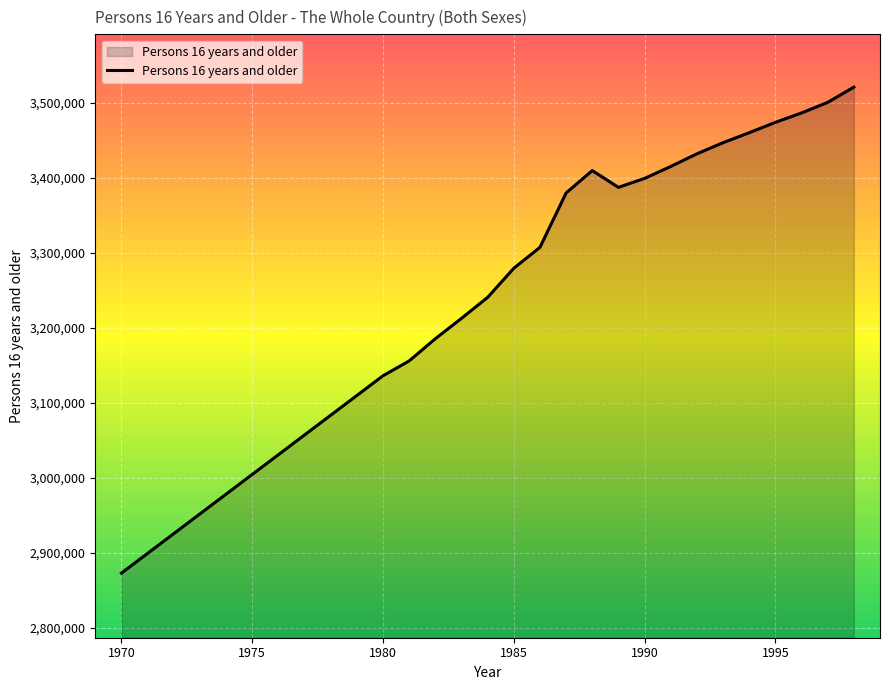

What is the minimum value shown in the chart?

2872950